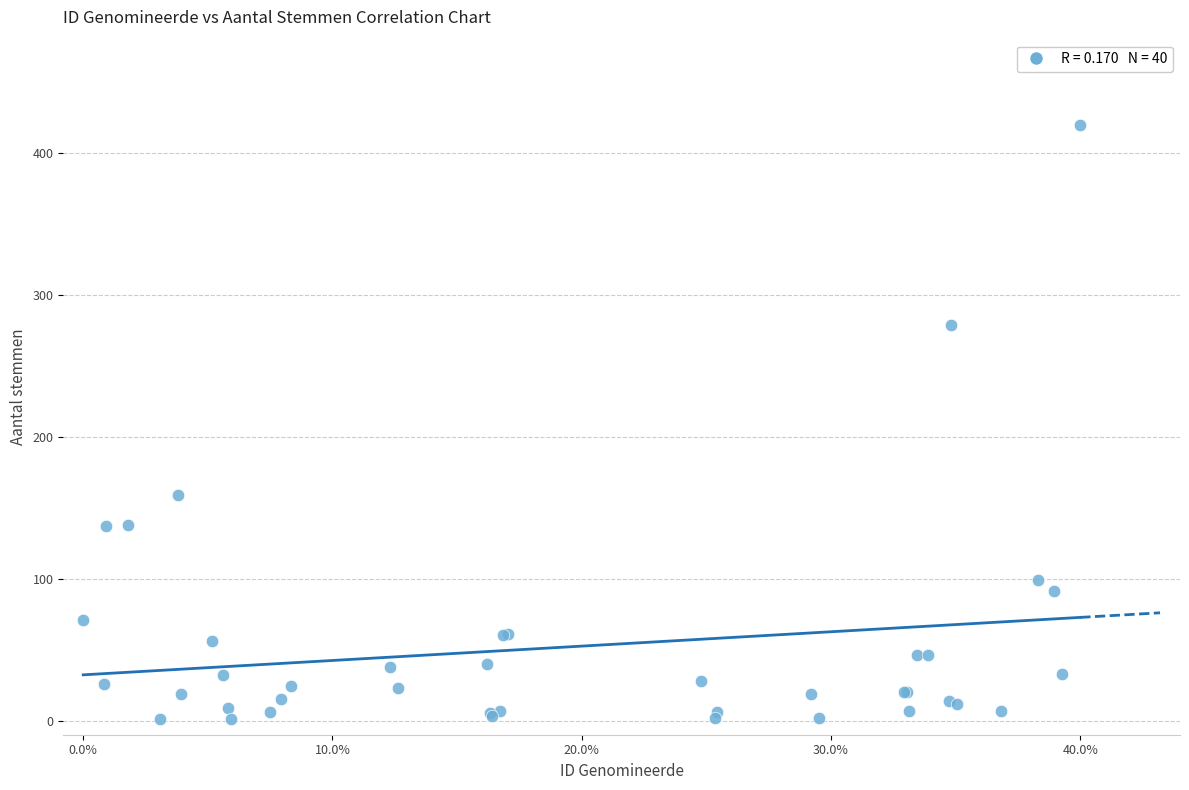

What Y value in the scatter plot is closest to 210?

159